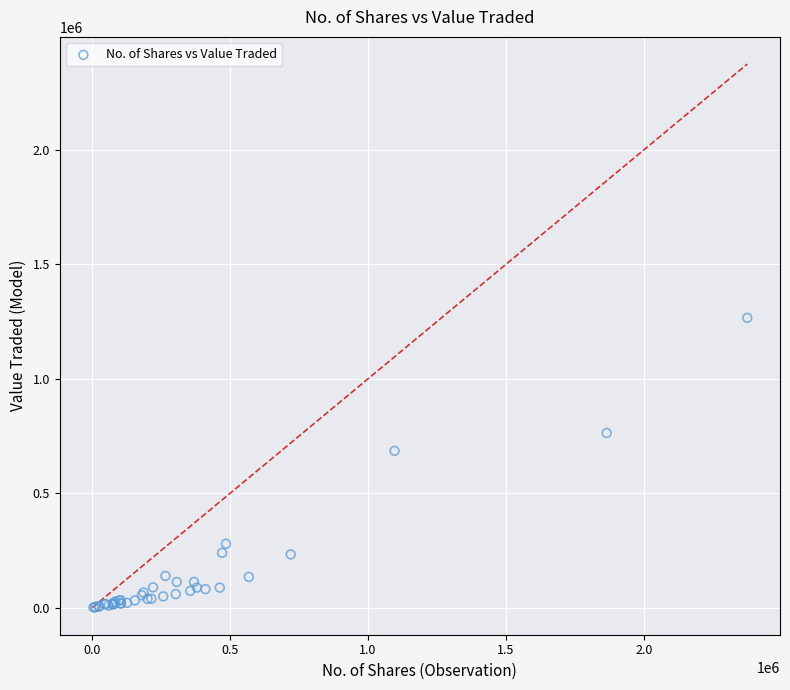

What Y value in the scatter plot is closest to 633816?

685473